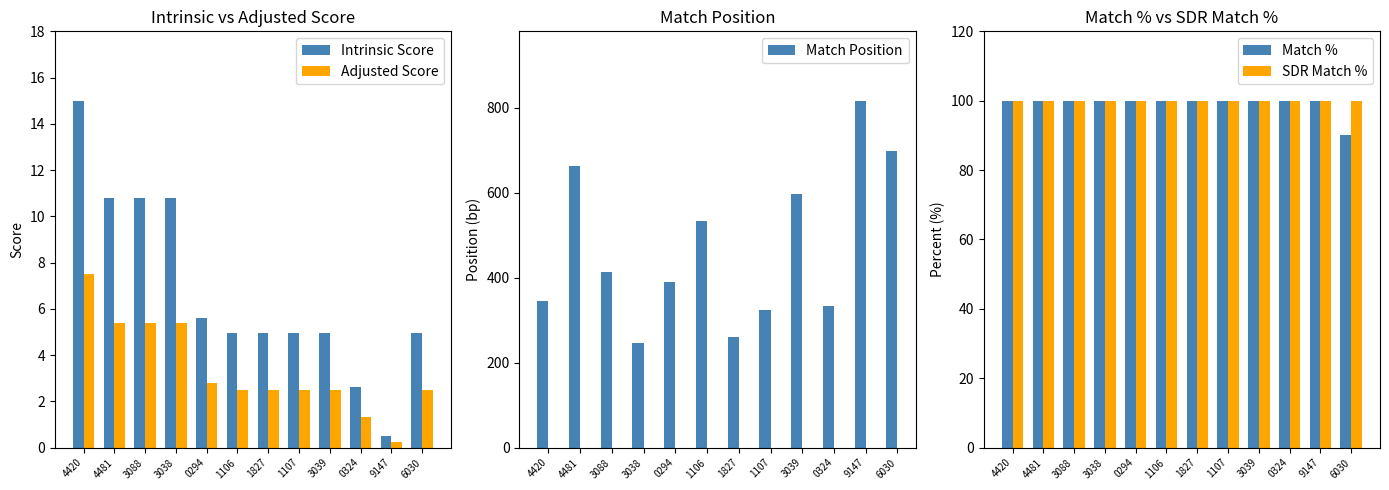

What are all the series names shown in the legend?

Intrinsic Score, Adjusted Score, Match Position, Match %, SDR Match %